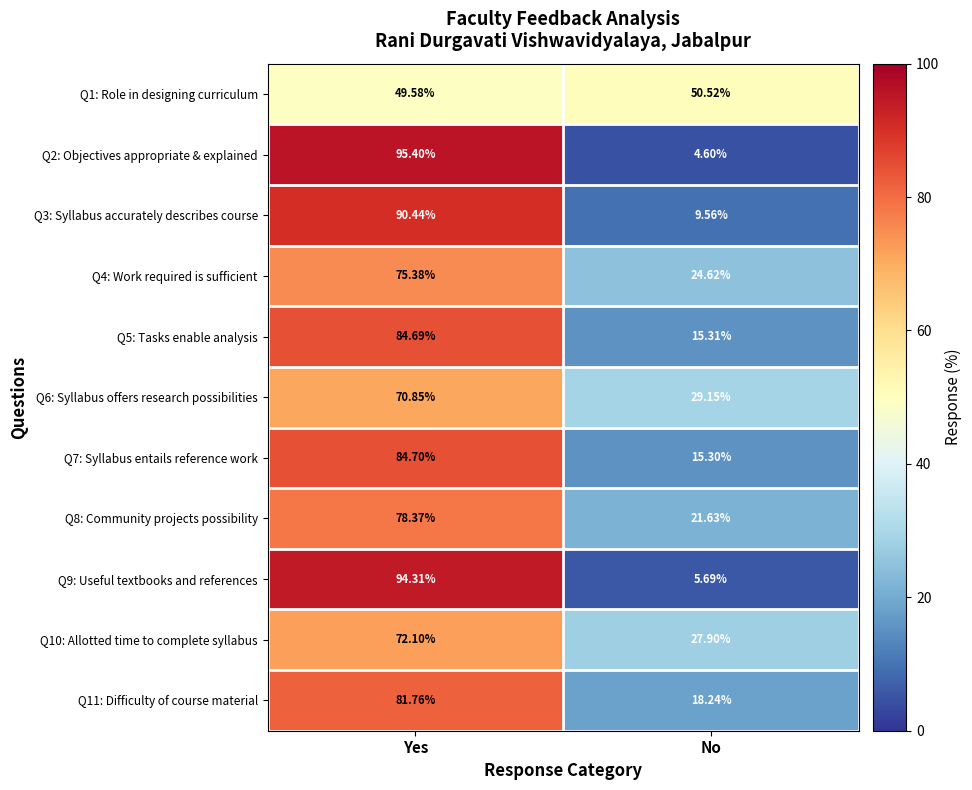

Which category has the highest value in the Q3: Syllabus accurately describes course series?

Yes